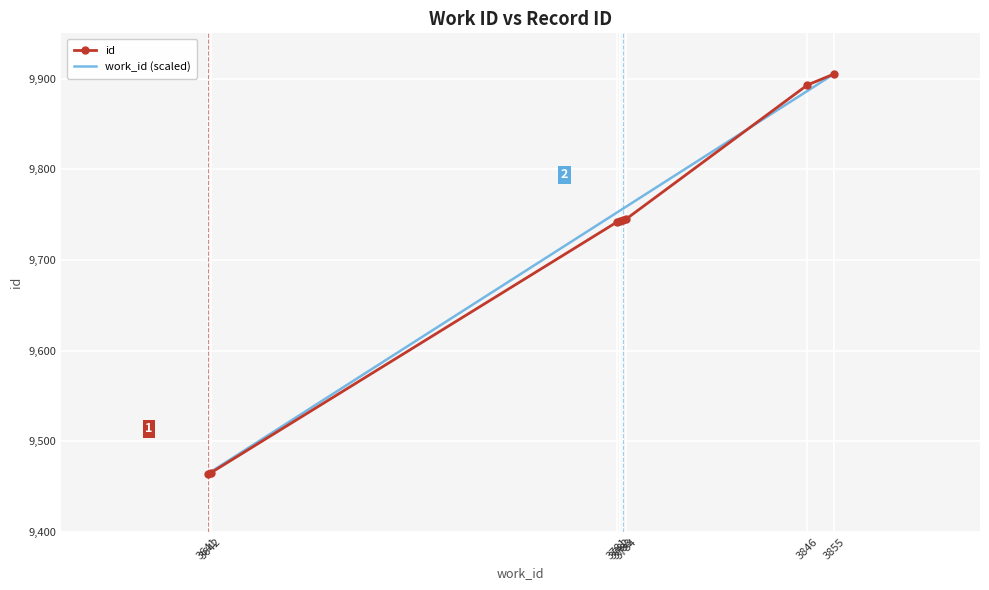

At which category does the chart reach its peak across all series?

3855